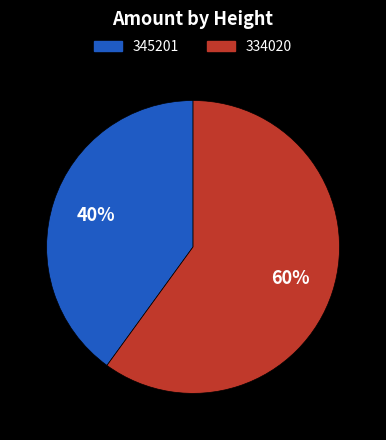

Between 345201 and 334020, which is larger?

334020